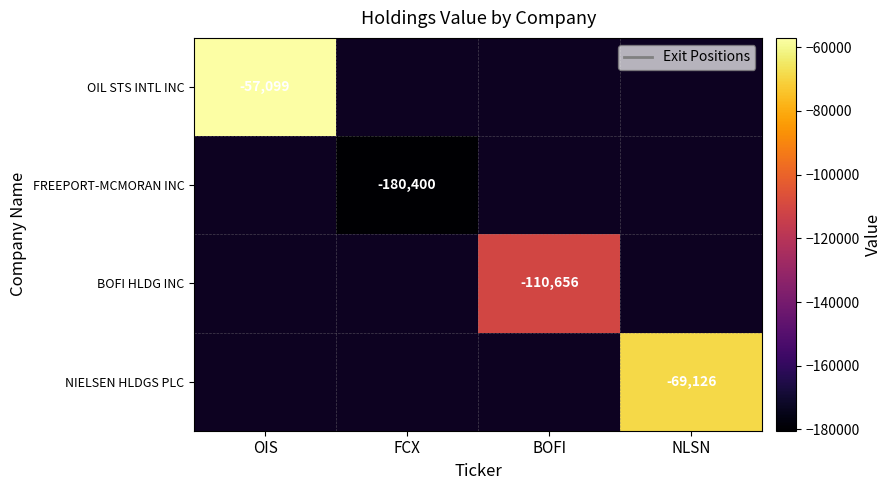

The OIL STS INTL INC series shows -92850 at OIS. True or false?

False